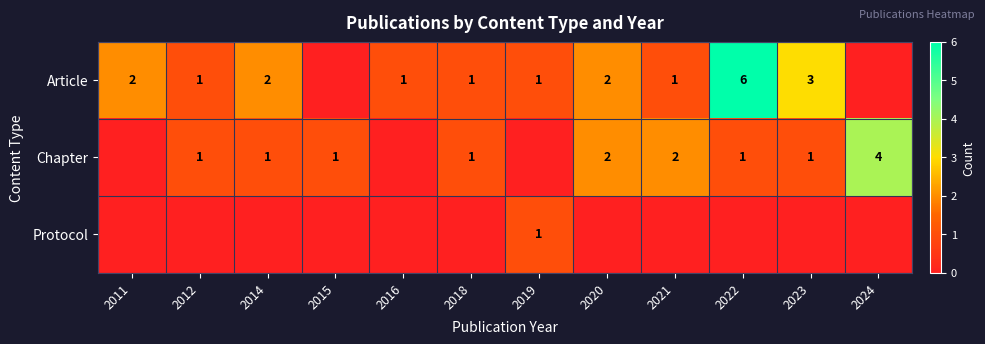

Which has a higher value, 2012 or 2021?

2012